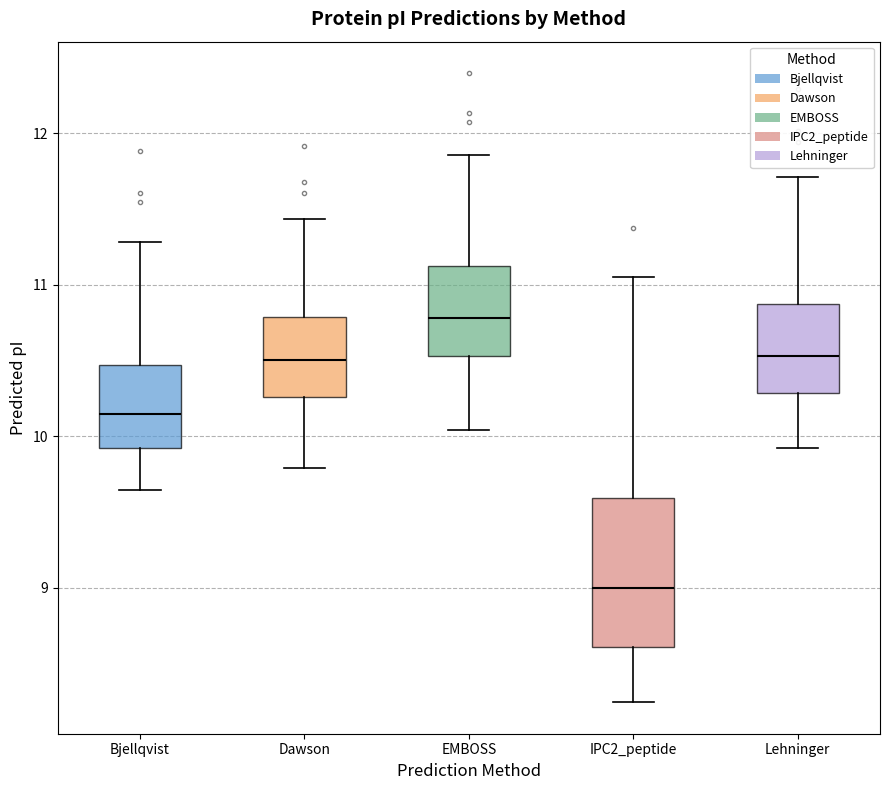

Reading left to right, transcribe this box plot: for each box, give where its median line is, the range the box spans, and where its two whiskers end, as read against the y-axis. The values are not printed on the chart, so give them approximately, as read against the axis.

Bjellqvist: median 10.1, box 9.9 to 10.5, whiskers 9.6 to 11.3
Dawson: median 10.5, box 10.3 to 10.8, whiskers 9.8 to 11.4
EMBOSS: median 10.8, box 10.5 to 11.1, whiskers 10.0 to 11.9
IPC2_peptide: median 9.0, box 8.6 to 9.6, whiskers 8.2 to 11.1
Lehninger: median 10.5, box 10.3 to 10.9, whiskers 9.9 to 11.7